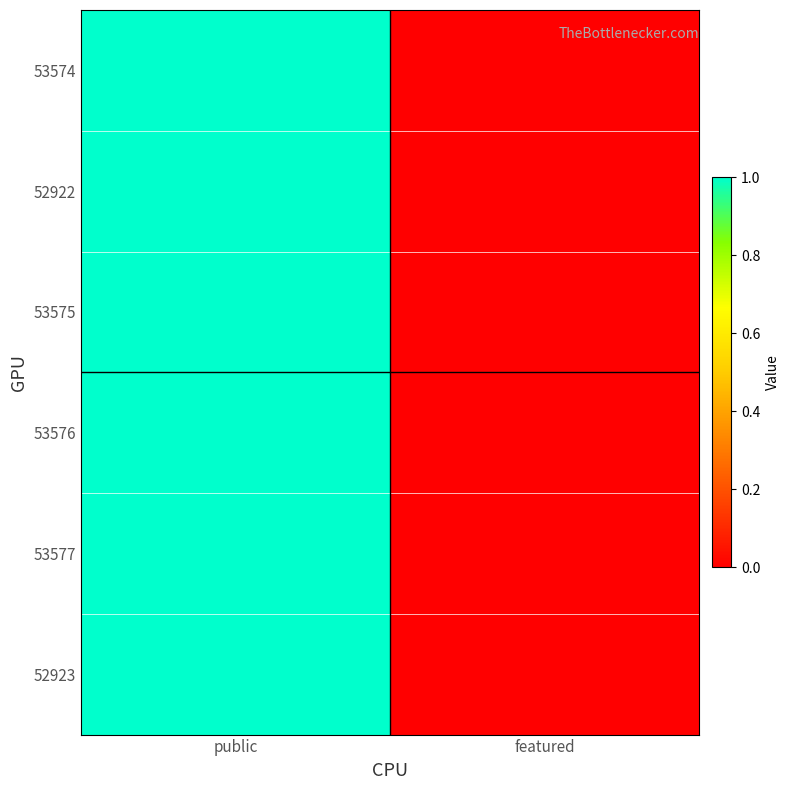

Reading right to left, extract all data points from this chart.

53574: featured=0	public=1
52922: featured=0	public=1
53575: featured=0	public=1
53576: featured=0	public=1
53577: featured=0	public=1
52923: featured=0	public=1